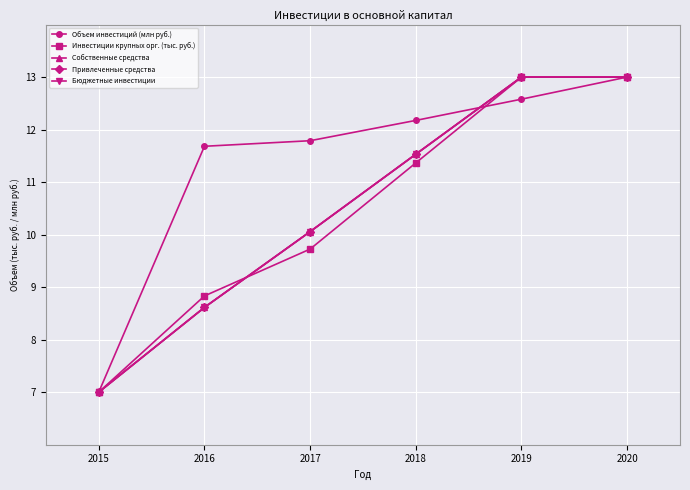

Reading right to left, what are all the values shown in this chart?

Объем инвестиций (млн руб.): 2020=13.0	2019=12.6	2018=12.2	2017=11.8	2016=11.7	2015=7.0
Инвестиции крупных орг. (тыс. руб.): 2020=13.0	2019=13.0	2018=11.4	2017=9.7	2016=8.8	2015=7.0
Собственные средства: 2020=13.0	2019=13.0	2018=11.5	2017=10.1	2016=8.6	2015=7.0
Привлеченные средства: 2020=13.0	2019=13.0	2018=11.5	2017=10.1	2016=8.6	2015=7.0
Бюджетные инвестиции: 2020=13.0	2019=13.0	2018=11.5	2017=10.1	2016=8.6	2015=7.0